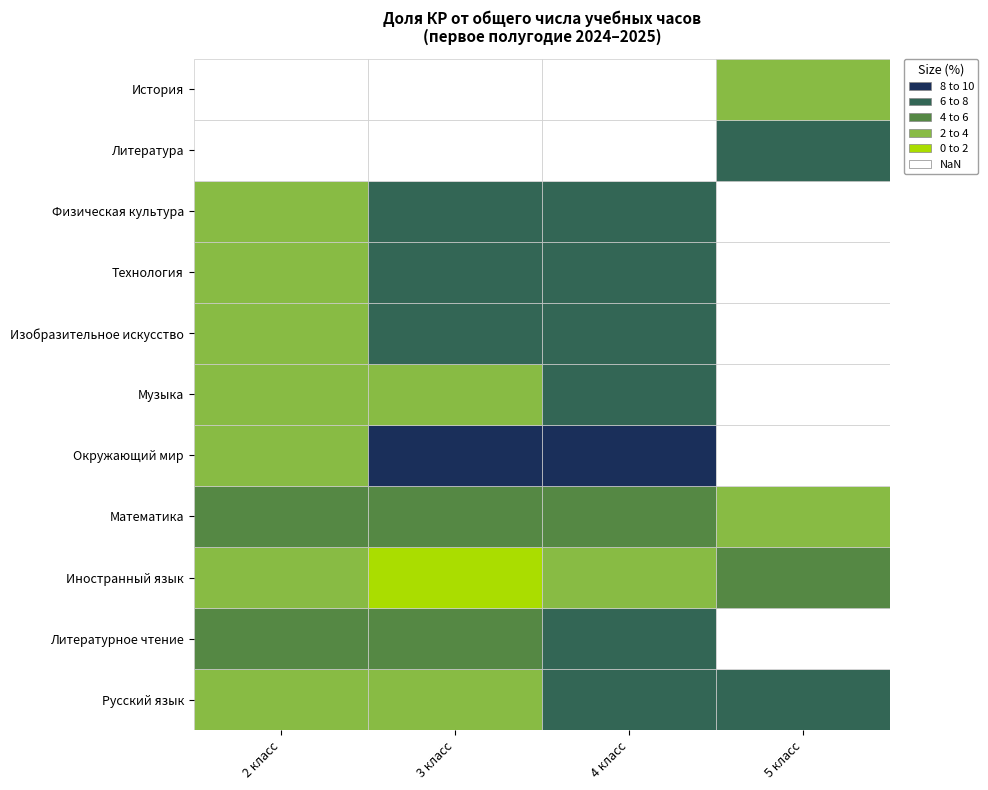

List the labels in order of 4 класс value, smallest first.

Иностранный язык, Математика, Музыка, Изобразительное искусство, Технология, Физическая культура, Литературное чтение, Русский язык, Окружающий мир